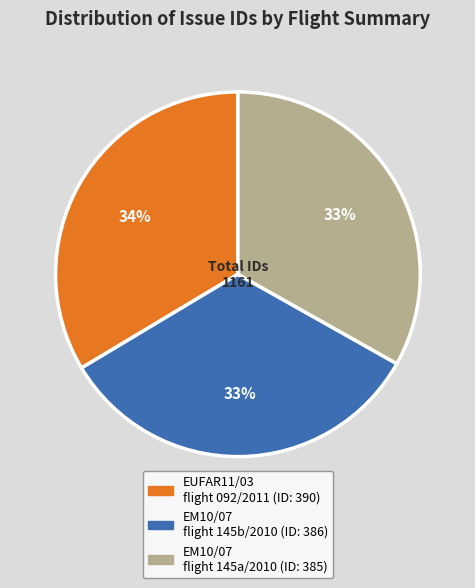

Is there a majority slice in this chart?

No